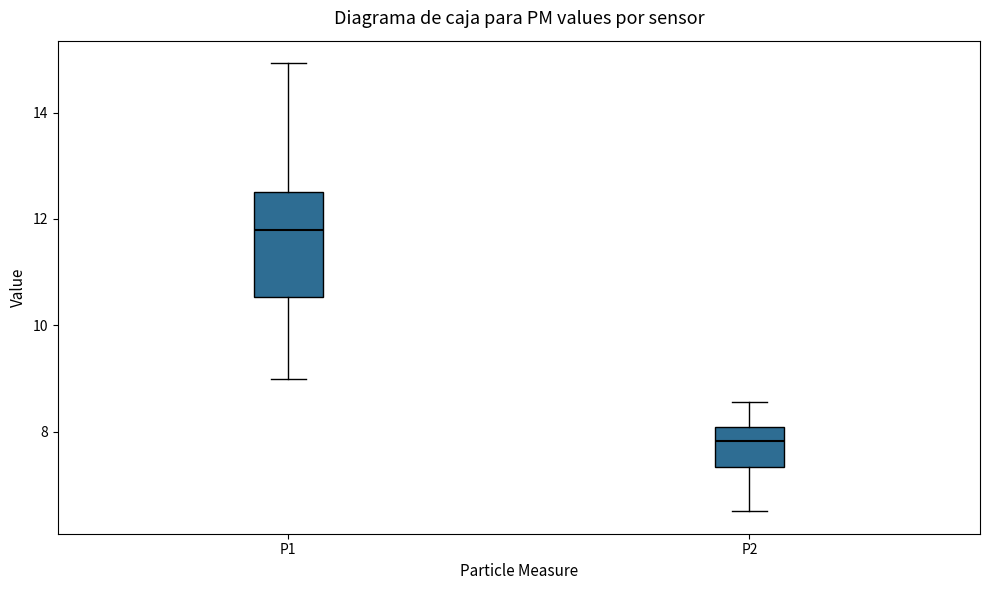

Reading left to right, read every box against the y-axis: the position of its median line, the range the box covers, and the ends of its whiskers. The values are not printed on the chart, so give them approximately, as read against the axis.

P1: median 11.8, box 10.6 to 12.6, whiskers 9.0 to 15.0
P2: median 7.8, box 7.4 to 8.0, whiskers 6.6 to 8.6